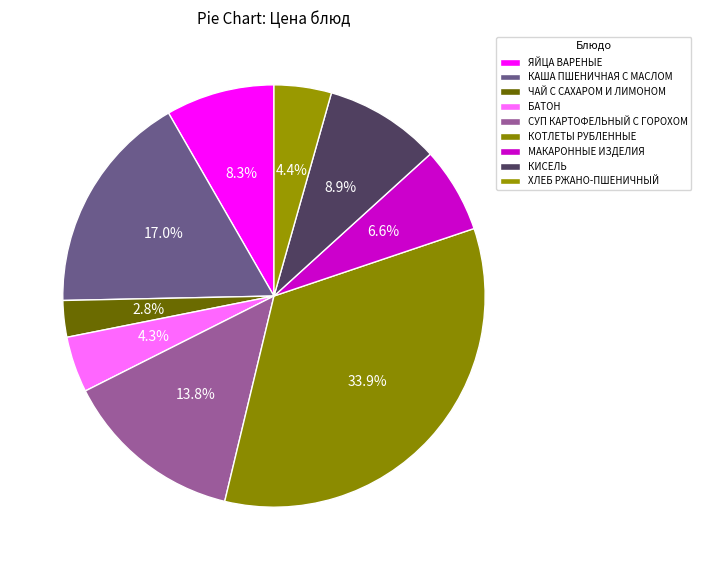

Does МАКАРОННЫЕ ИЗДЕЛИЯ account for over 50% of the chart?

No